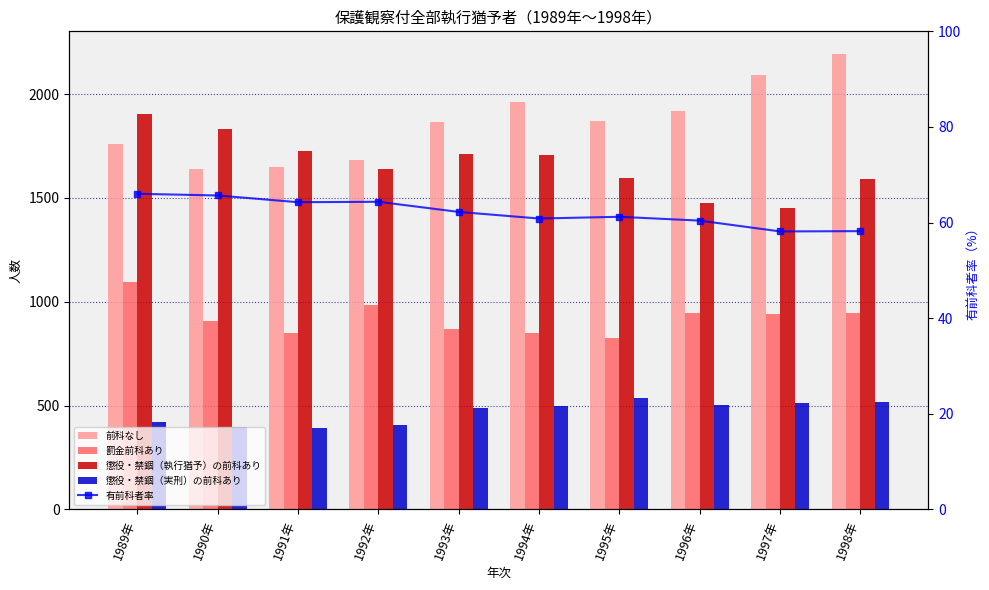

Between 1995年 and 1998年, which series saw the biggest shift?

前科なし